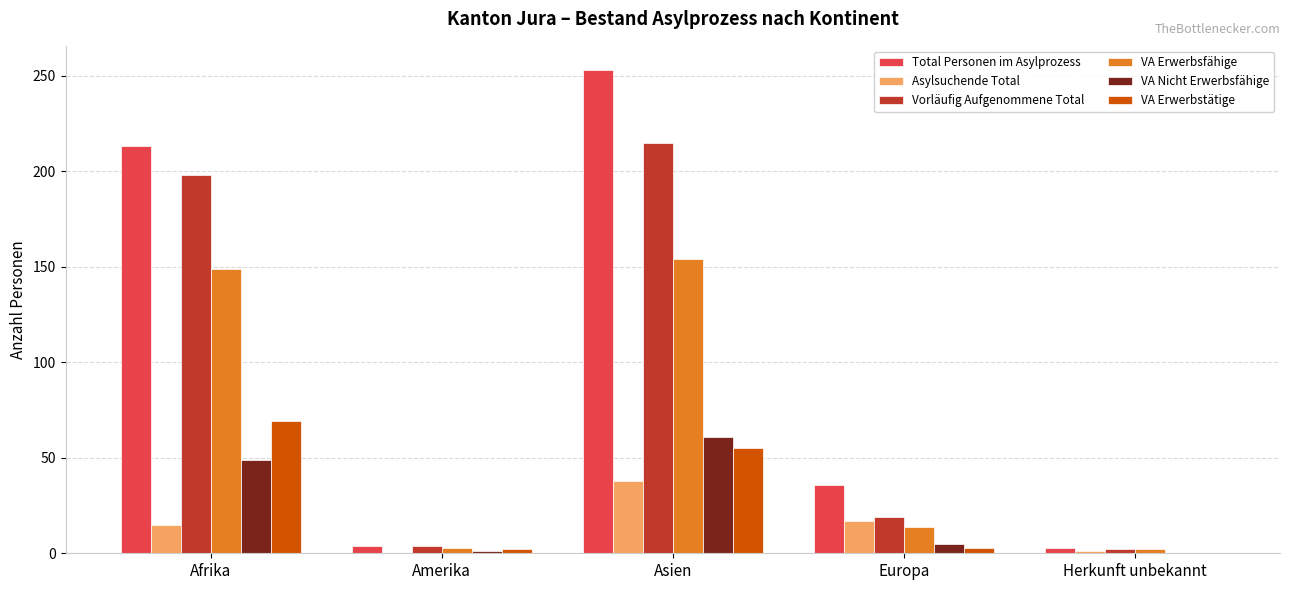

Which category has the highest value in the VA Nicht Erwerbsfähige series?

Asien